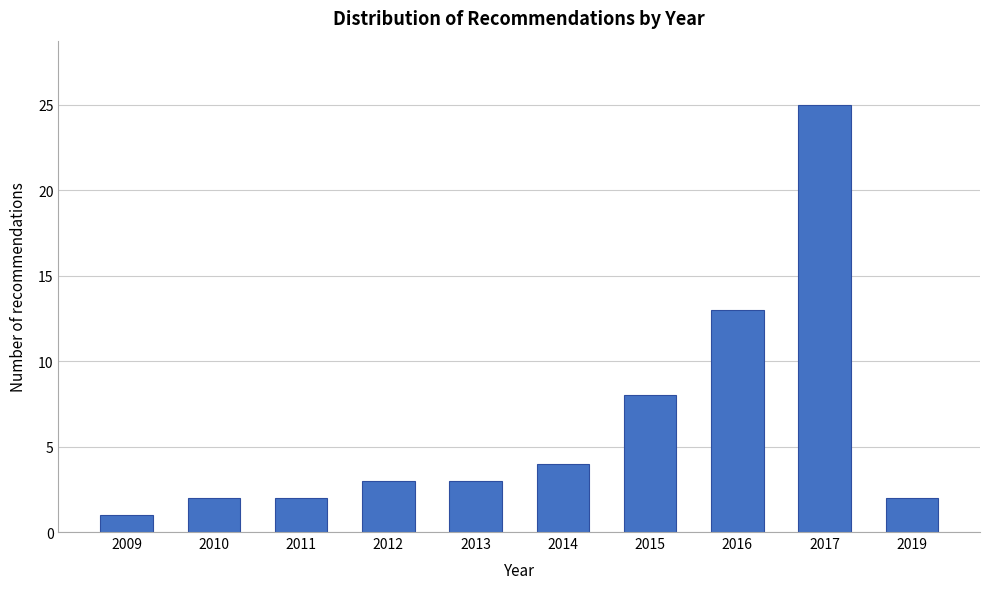

Reading left to right, what are all the values shown in this chart?

1	2	2	3	3	4	8	13	25	2